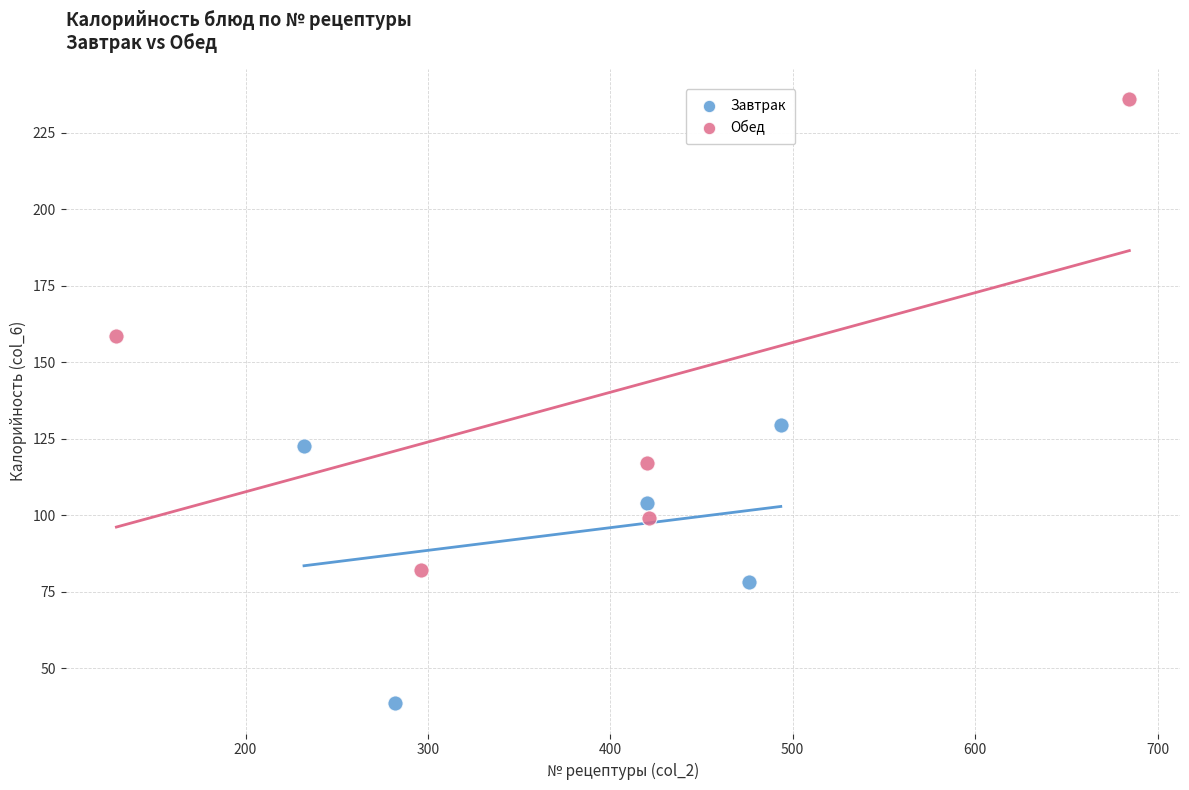

Which series reaches the maximum Y coordinate?

Обед